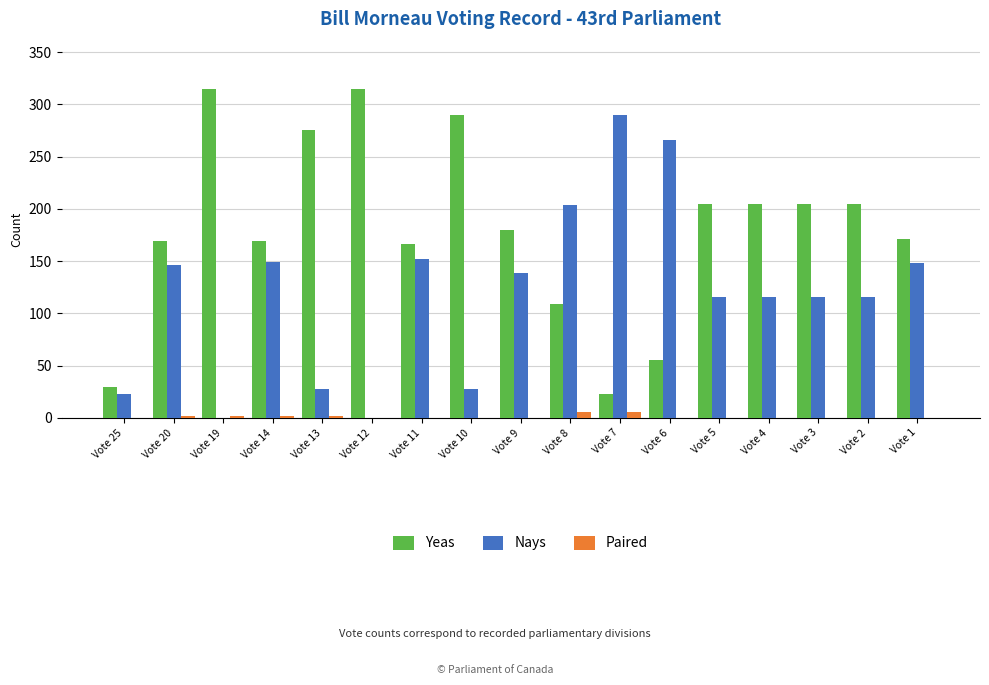

Count the number of data series in this chart.

3